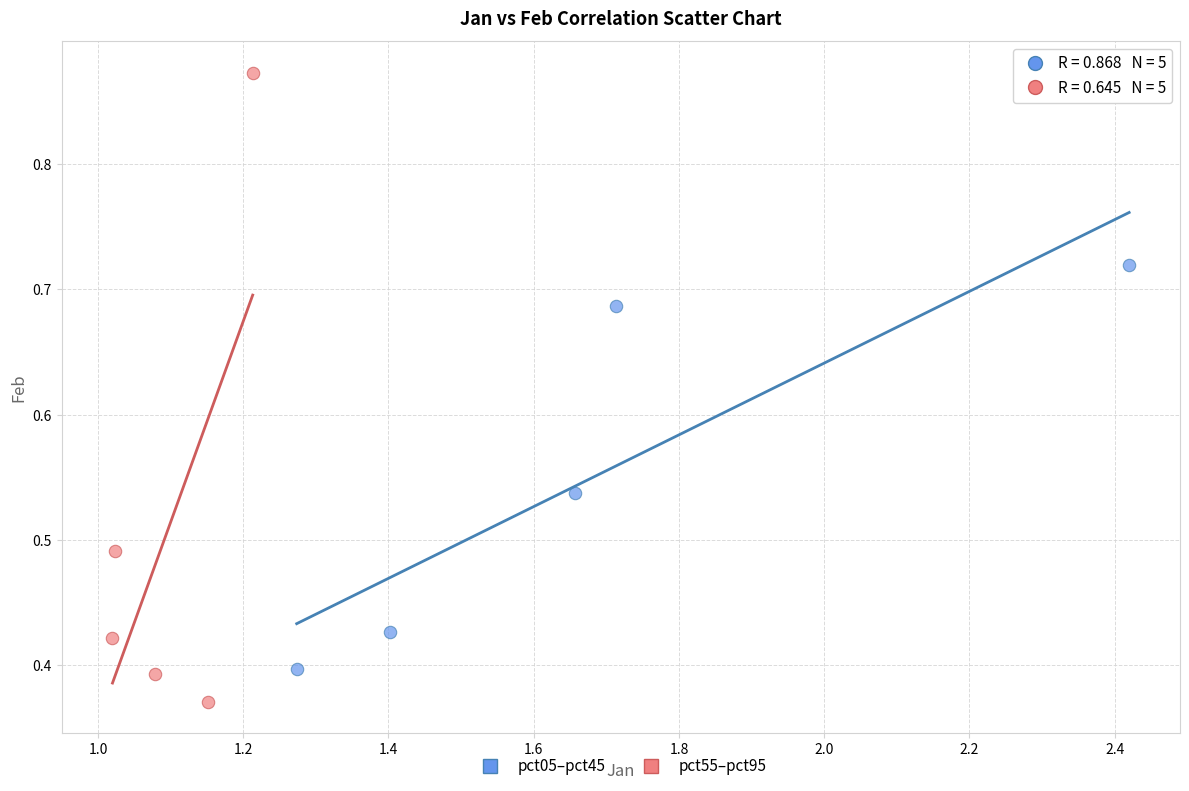

Which series has the widest spread of Y values?

pct55–pct95